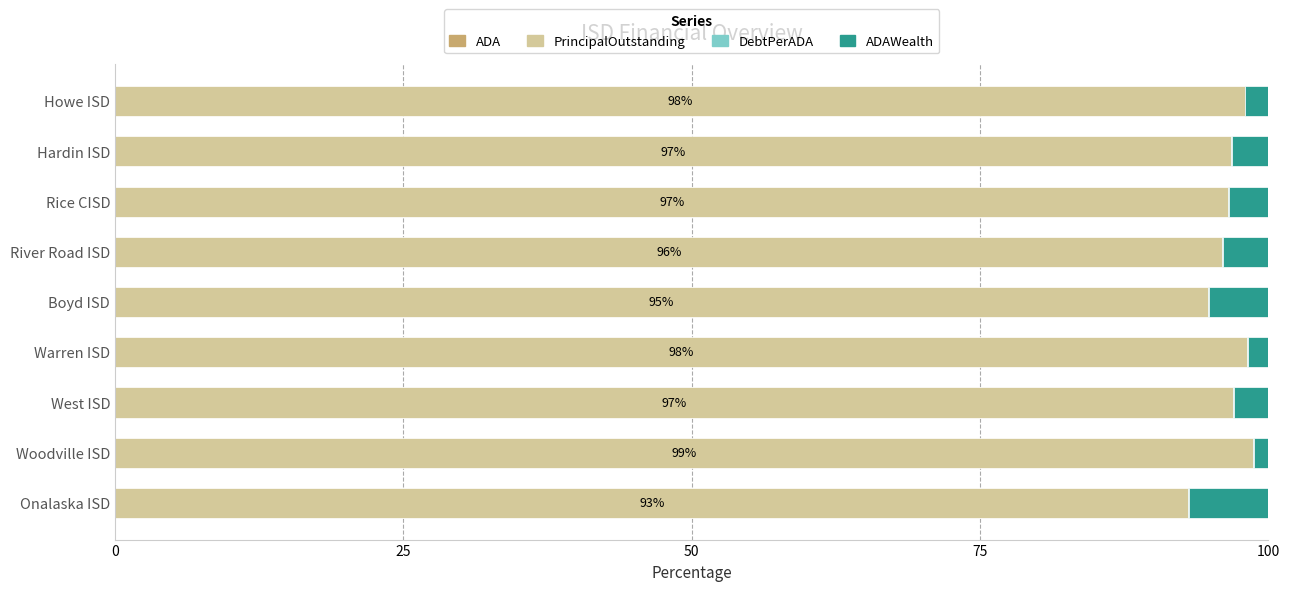

How many categories are shown in the chart?

9